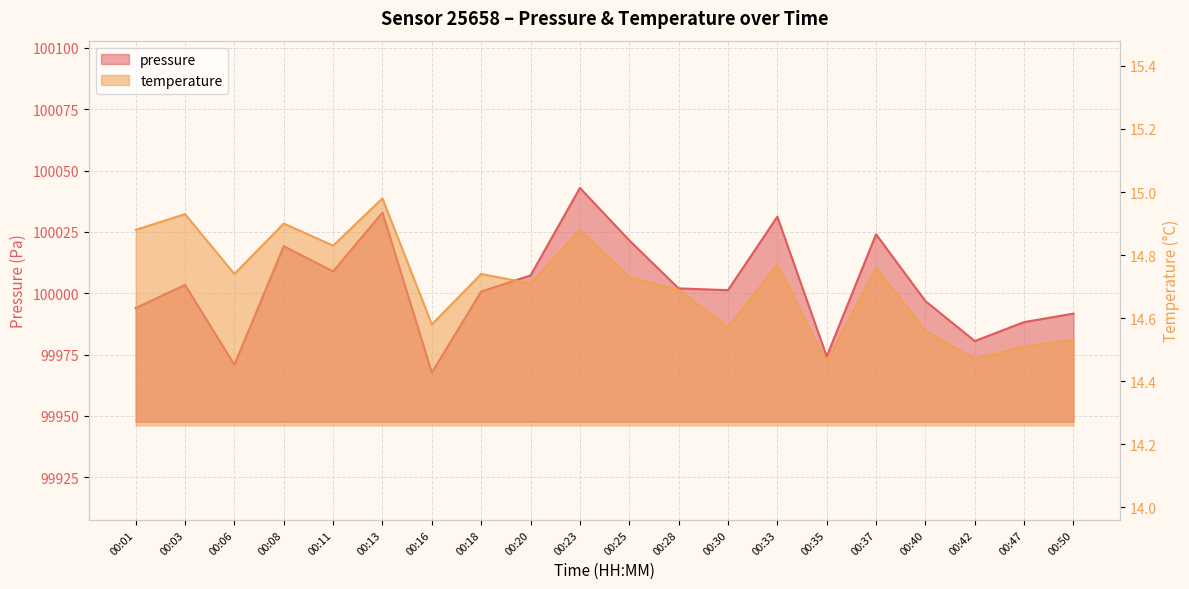

List the series in order of their peak value, highest first.

pressure, temperature